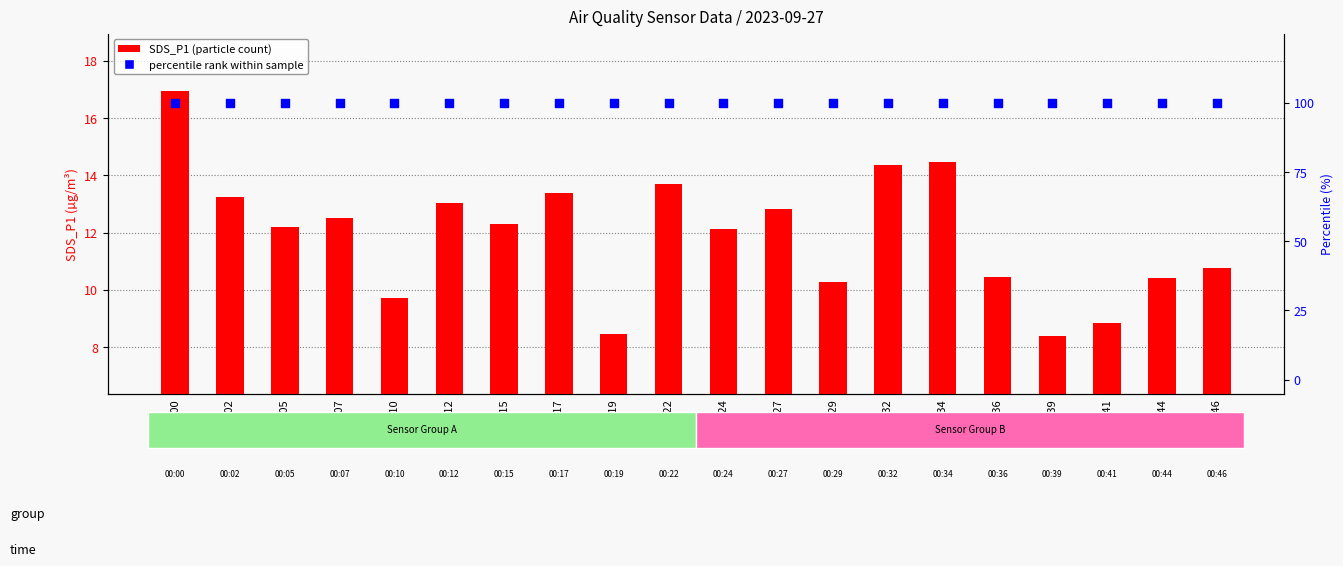

Which series reaches the minimum Y coordinate?

SDS_P1 (transformed count)